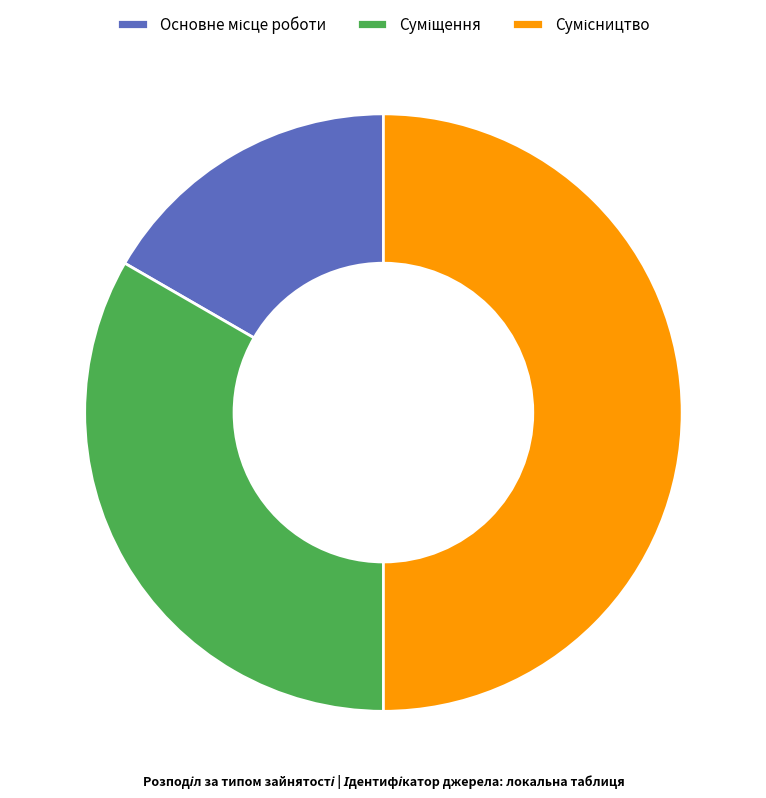

What percentage is the Суміщення slice, to the nearest percent?

33%